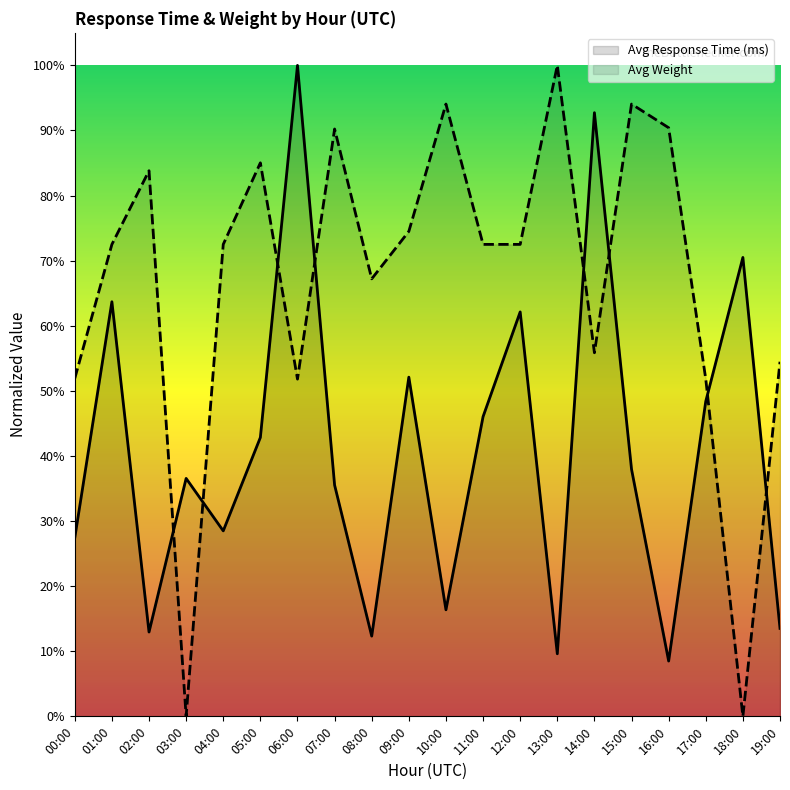

At which category does the chart reach its peak across all series?

06:00